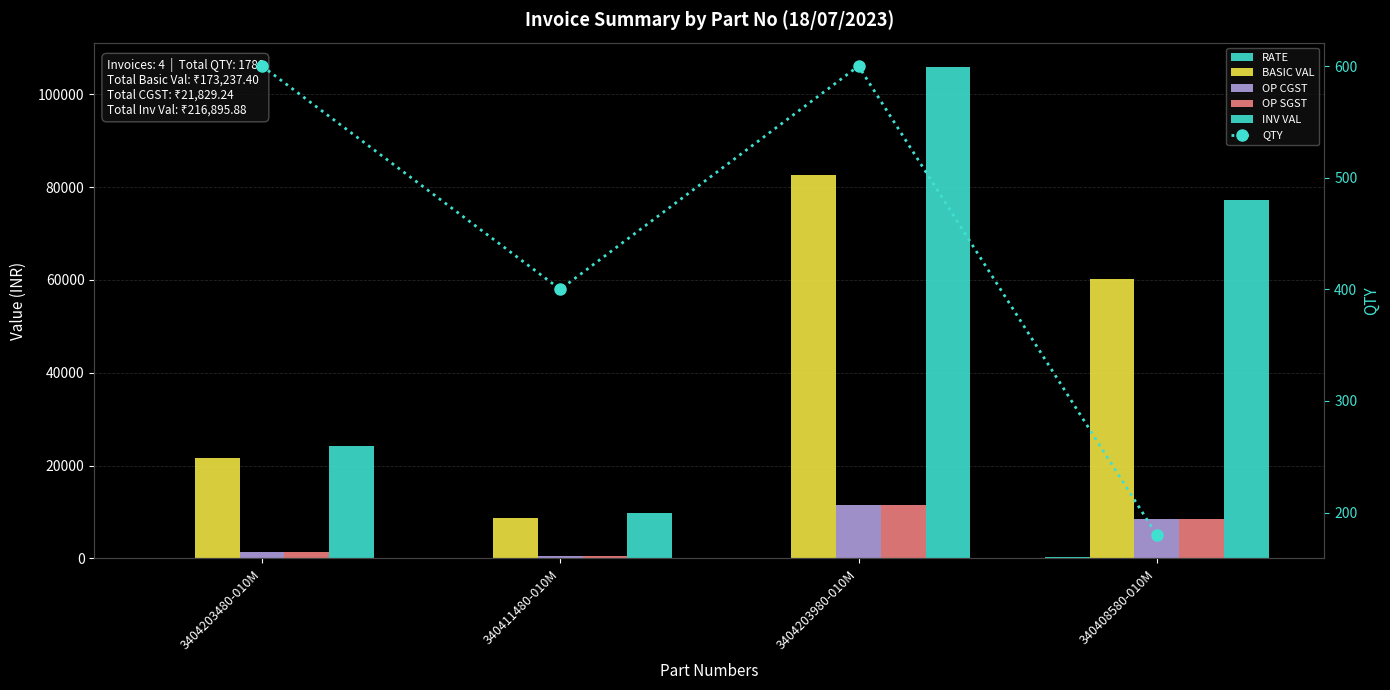

What are all the series names shown in the legend?

RATE, BASIC VAL, OP CGST, OP SGST, INV VAL, QTY